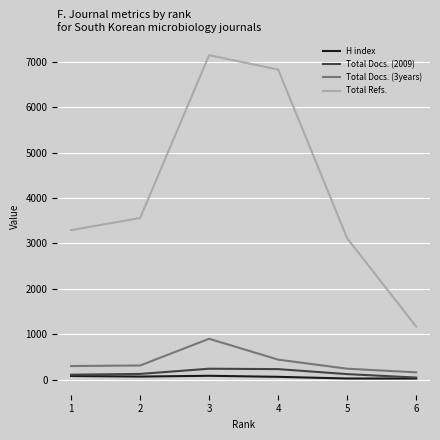

Count the number of data series in this chart.

4